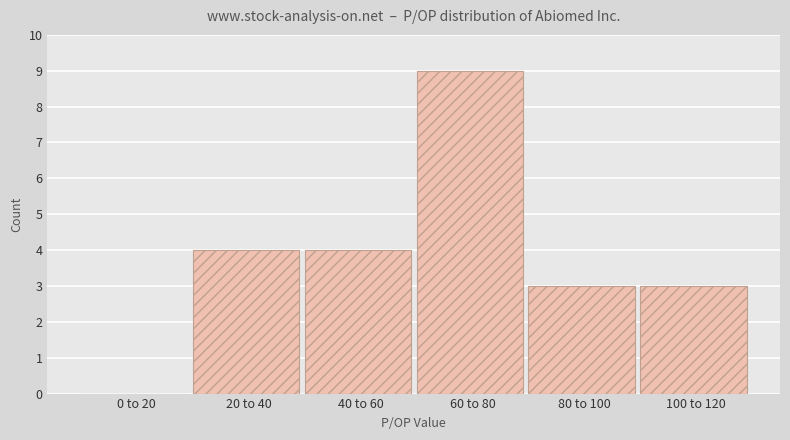

Reading left to right, transcribe all the data shown in this chart.

0 to 20=0	20 to 40=4	40 to 60=4	60 to 80=9	80 to 100=3	100 to 120=3